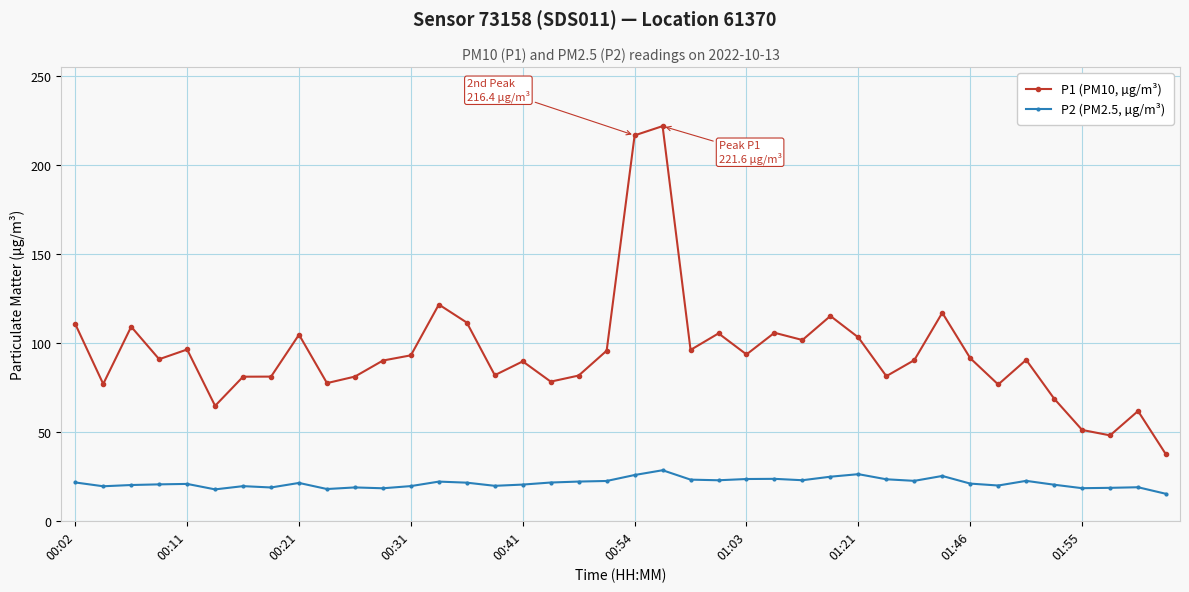

What is the value of the P1 (PM10, µg/m³) point at the 20th from the left?

95.5